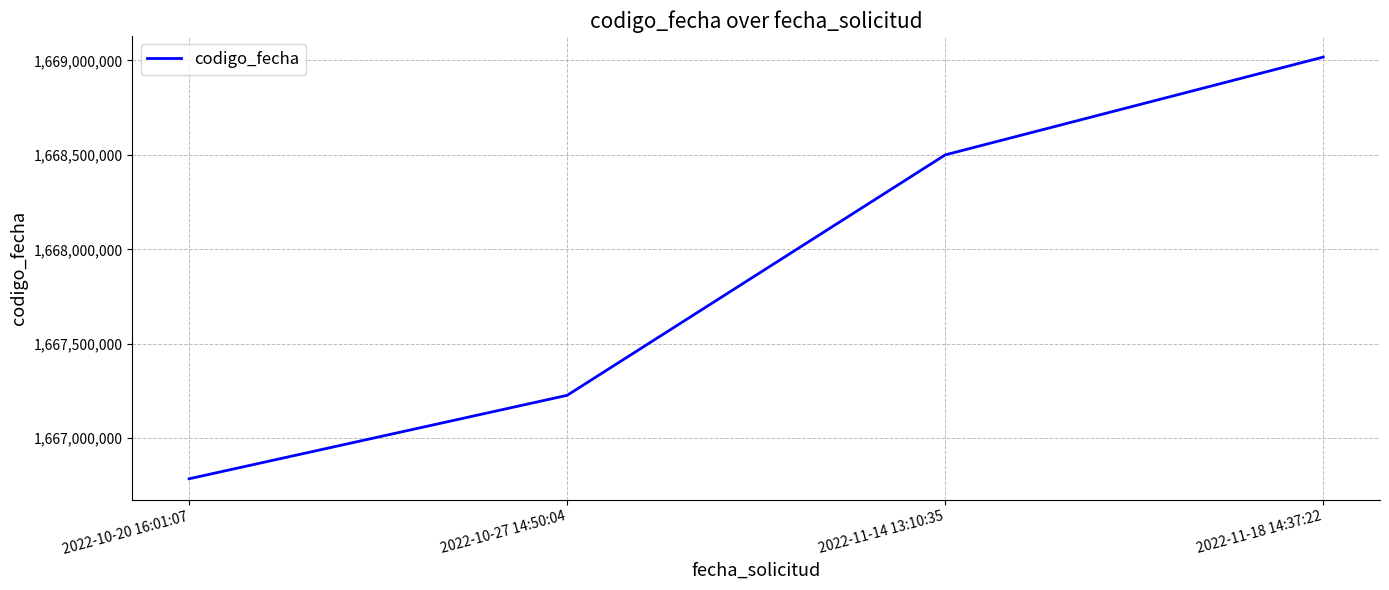

How many series are shown in this chart?

1